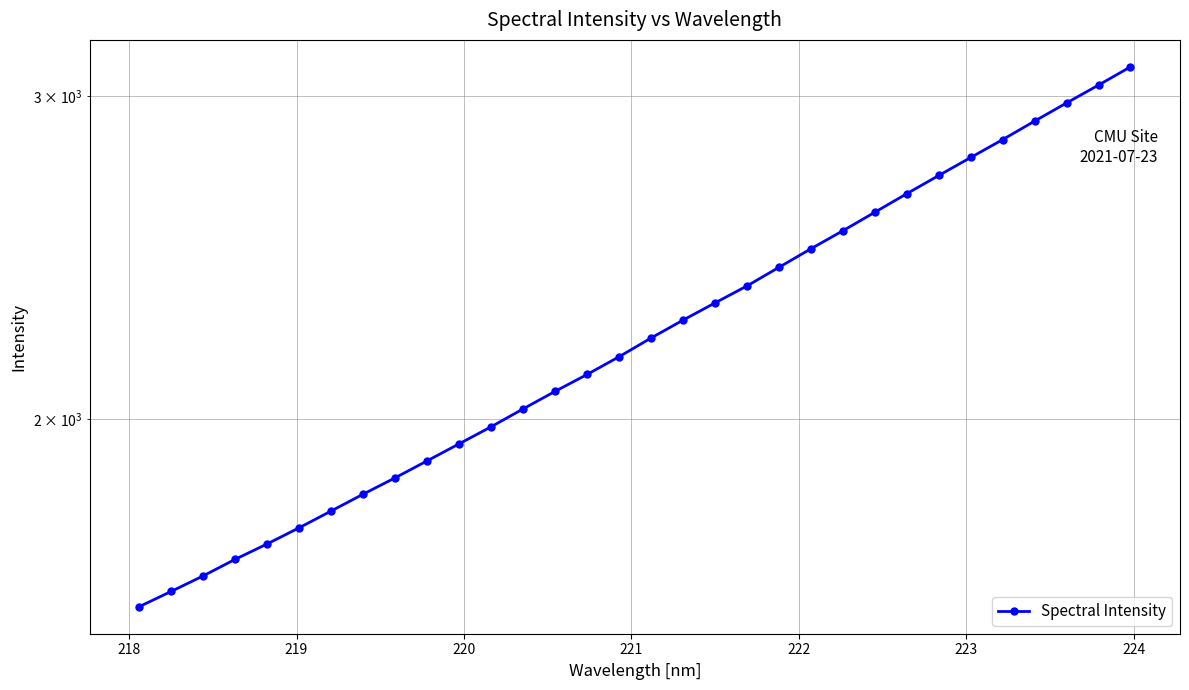

What is the value of the 32nd point from the left?

3110.9